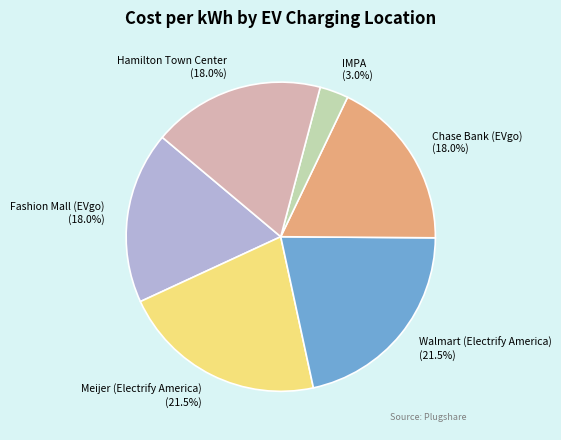

Between Walmart (Electrify America) and Fashion Mall (EVgo), which is larger?

Walmart (Electrify America)